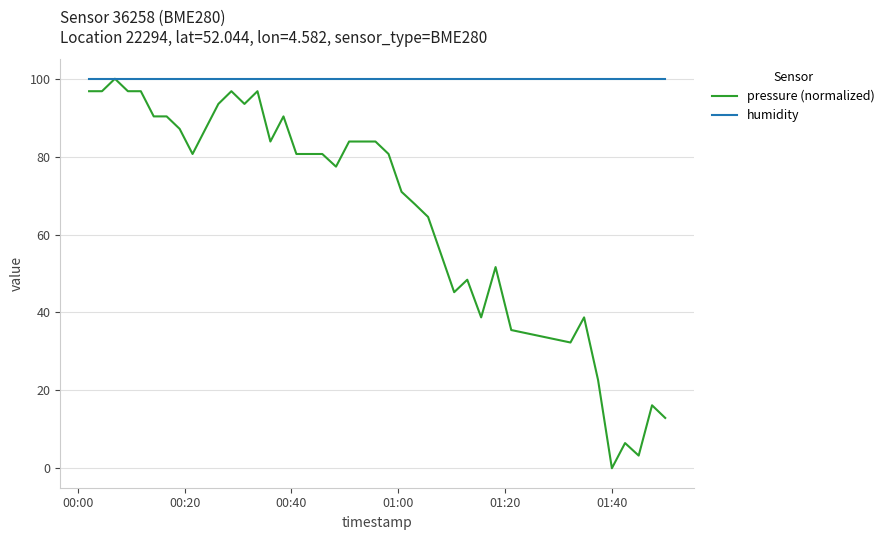

What is the highest value of the humidity series?

100.0